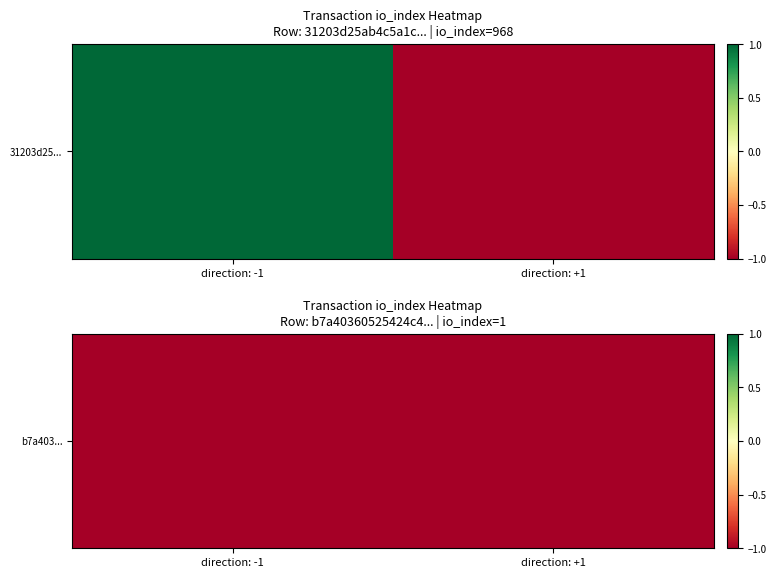

Rank the categories by value from highest to lowest.

direction: +1, direction: -1